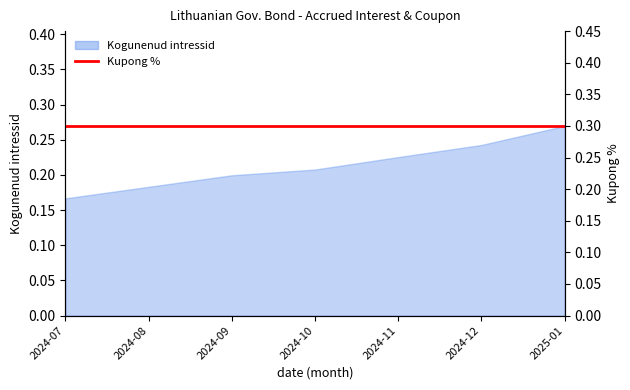

Reading left to right, what are all the values shown in this chart?

2024-07=0.2	2024-08=0.2	2024-09=0.2	2024-10=0.2	2024-11=0.2	2024-12=0.2	2025-01=0.3